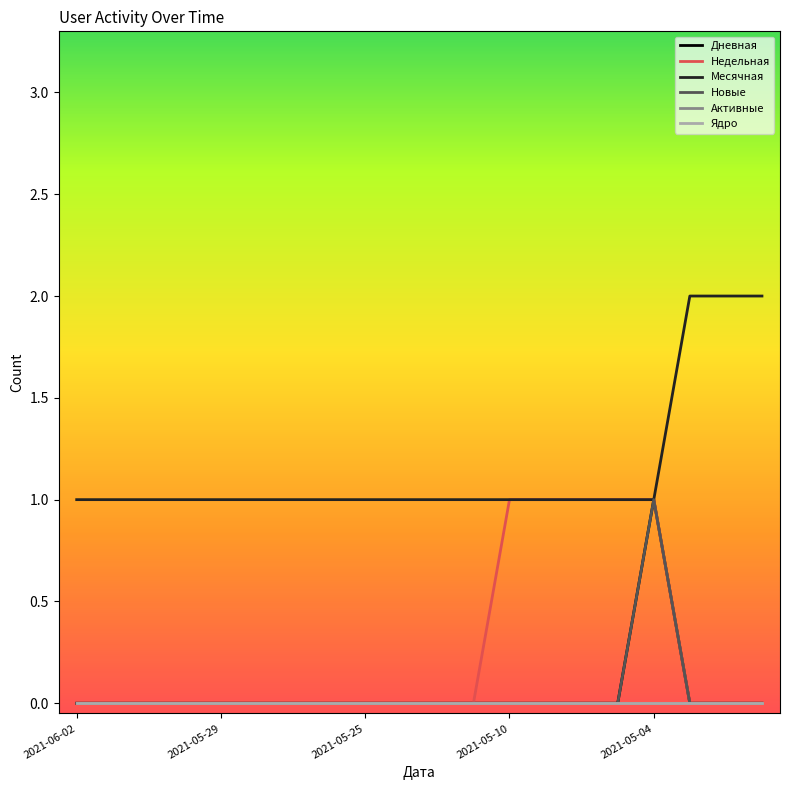

Is this an area chart (filled region under the line)?

No